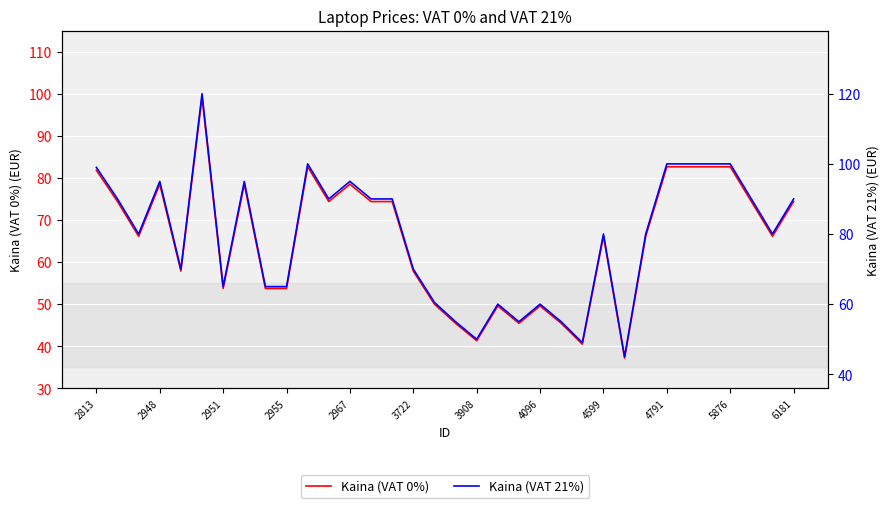

Between 4599 and 6181, which series saw the biggest shift?

Kaina (VAT 21%)